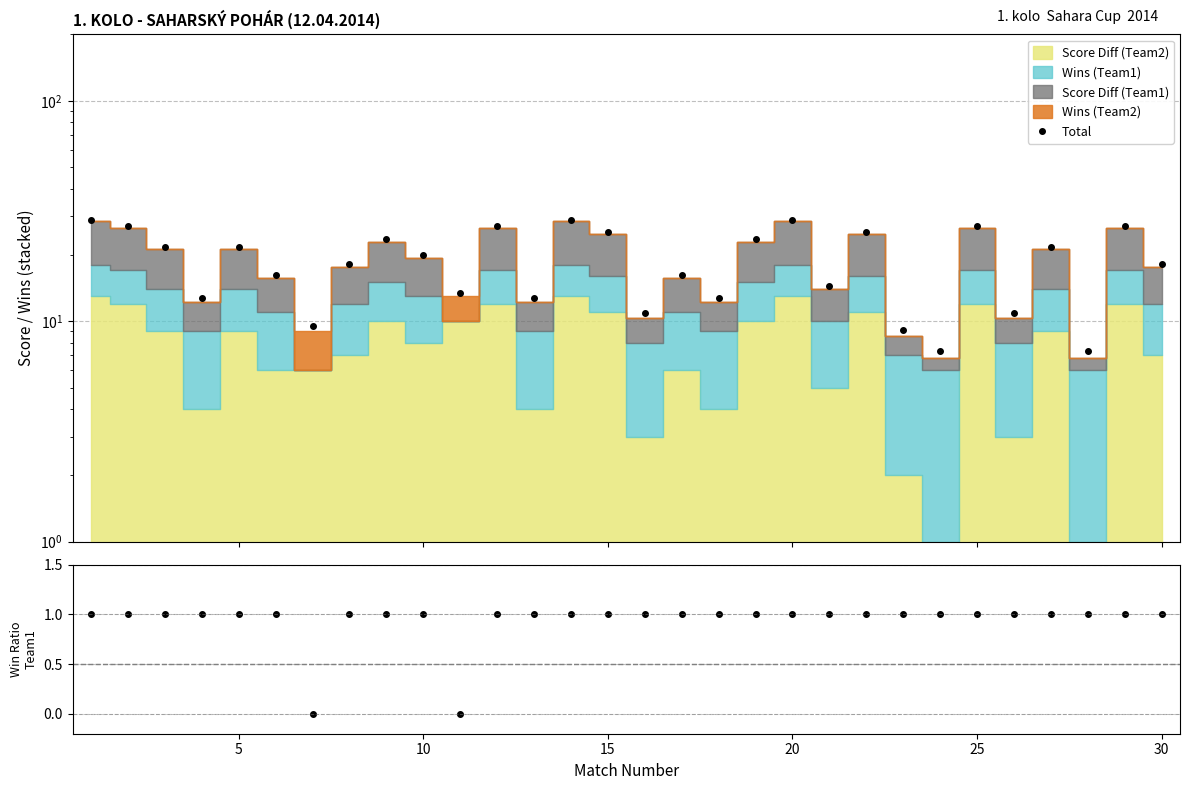

True or false: Win ratio (Team1) has a value of 0.5 at 5.

False